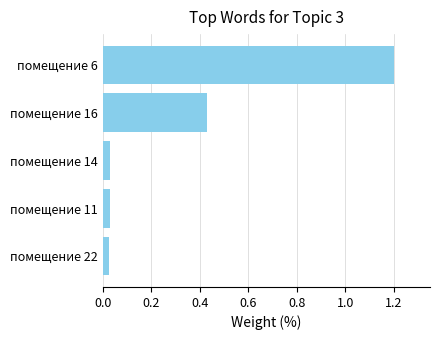

What is the average value?

0.3